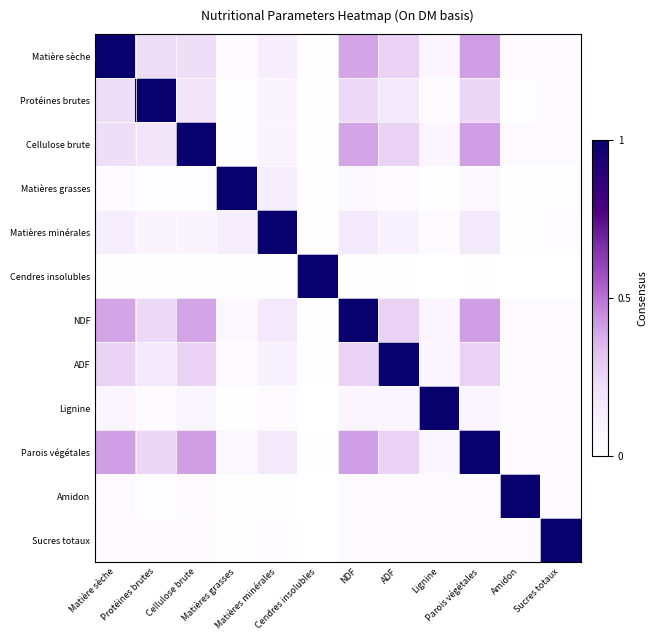

Reading left to right, list all the values displayed in this chart.

Matière sèche: Matière sèche=1.0	Protéines brutes=0.2	Cellulose brute=0.2	Matières grasses=0.0	Matières minérales=0.1	Cendres insolubles=0.0	NDF=0.4	ADF=0.3	Lignine=0.1	Parois végétales=0.4	Amidon=0.0	Sucres totaux=0.0
Protéines brutes: Matière sèche=0.2	Protéines brutes=1.0	Cellulose brute=0.2	Matières grasses=0.0	Matières minérales=0.1	Cendres insolubles=0.0	NDF=0.2	ADF=0.2	Lignine=0.0	Parois végétales=0.3	Amidon=0.0	Sucres totaux=0.0
Cellulose brute: Matière sèche=0.2	Protéines brutes=0.2	Cellulose brute=1.0	Matières grasses=0.0	Matières minérales=0.1	Cendres insolubles=0.0	NDF=0.4	ADF=0.3	Lignine=0.1	Parois végétales=0.4	Amidon=0.0	Sucres totaux=0.0
Matières grasses: Matière sèche=0.0	Protéines brutes=0.0	Cellulose brute=0.0	Matières grasses=1.0	Matières minérales=0.1	Cendres insolubles=0.0	NDF=0.1	ADF=0.0	Lignine=0.0	Parois végétales=0.1	Amidon=0.0	Sucres totaux=0.0
Matières minérales: Matière sèche=0.1	Protéines brutes=0.1	Cellulose brute=0.1	Matières grasses=0.1	Matières minérales=1.0	Cendres insolubles=0.0	NDF=0.2	ADF=0.1	Lignine=0.0	Parois végétales=0.2	Amidon=0.0	Sucres totaux=0.0
Cendres insolubles: Matière sèche=0.0	Protéines brutes=0.0	Cellulose brute=0.0	Matières grasses=0.0	Matières minérales=0.0	Cendres insolubles=1.0	NDF=0.0	ADF=0.0	Lignine=0.0	Parois végétales=0.0	Amidon=0.0	Sucres totaux=0.0
NDF: Matière sèche=0.4	Protéines brutes=0.2	Cellulose brute=0.4	Matières grasses=0.1	Matières minérales=0.2	Cendres insolubles=0.0	NDF=1.0	ADF=0.3	Lignine=0.1	Parois végétales=0.4	Amidon=0.0	Sucres totaux=0.0
ADF: Matière sèche=0.3	Protéines brutes=0.2	Cellulose brute=0.3	Matières grasses=0.0	Matières minérales=0.1	Cendres insolubles=0.0	NDF=0.3	ADF=1.0	Lignine=0.1	Parois végétales=0.3	Amidon=0.0	Sucres totaux=0.0
Lignine: Matière sèche=0.1	Protéines brutes=0.0	Cellulose brute=0.1	Matières grasses=0.0	Matières minérales=0.0	Cendres insolubles=0.0	NDF=0.1	ADF=0.1	Lignine=1.0	Parois végétales=0.1	Amidon=0.0	Sucres totaux=0.0
Parois végétales: Matière sèche=0.4	Protéines brutes=0.3	Cellulose brute=0.4	Matières grasses=0.1	Matières minérales=0.2	Cendres insolubles=0.0	NDF=0.4	ADF=0.3	Lignine=0.1	Parois végétales=1.0	Amidon=0.0	Sucres totaux=0.0
Amidon: Matière sèche=0.0	Protéines brutes=0.0	Cellulose brute=0.0	Matières grasses=0.0	Matières minérales=0.0	Cendres insolubles=0.0	NDF=0.0	ADF=0.0	Lignine=0.0	Parois végétales=0.0	Amidon=1.0	Sucres totaux=0.0
Sucres totaux: Matière sèche=0.0	Protéines brutes=0.0	Cellulose brute=0.0	Matières grasses=0.0	Matières minérales=0.0	Cendres insolubles=0.0	NDF=0.0	ADF=0.0	Lignine=0.0	Parois végétales=0.0	Amidon=0.0	Sucres totaux=1.0